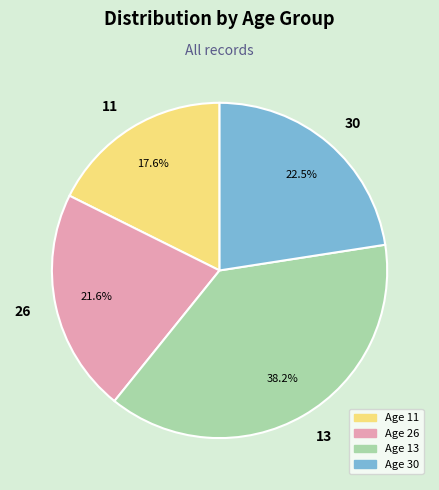

The 26 slice represents 22% of the pie. True or false?

True